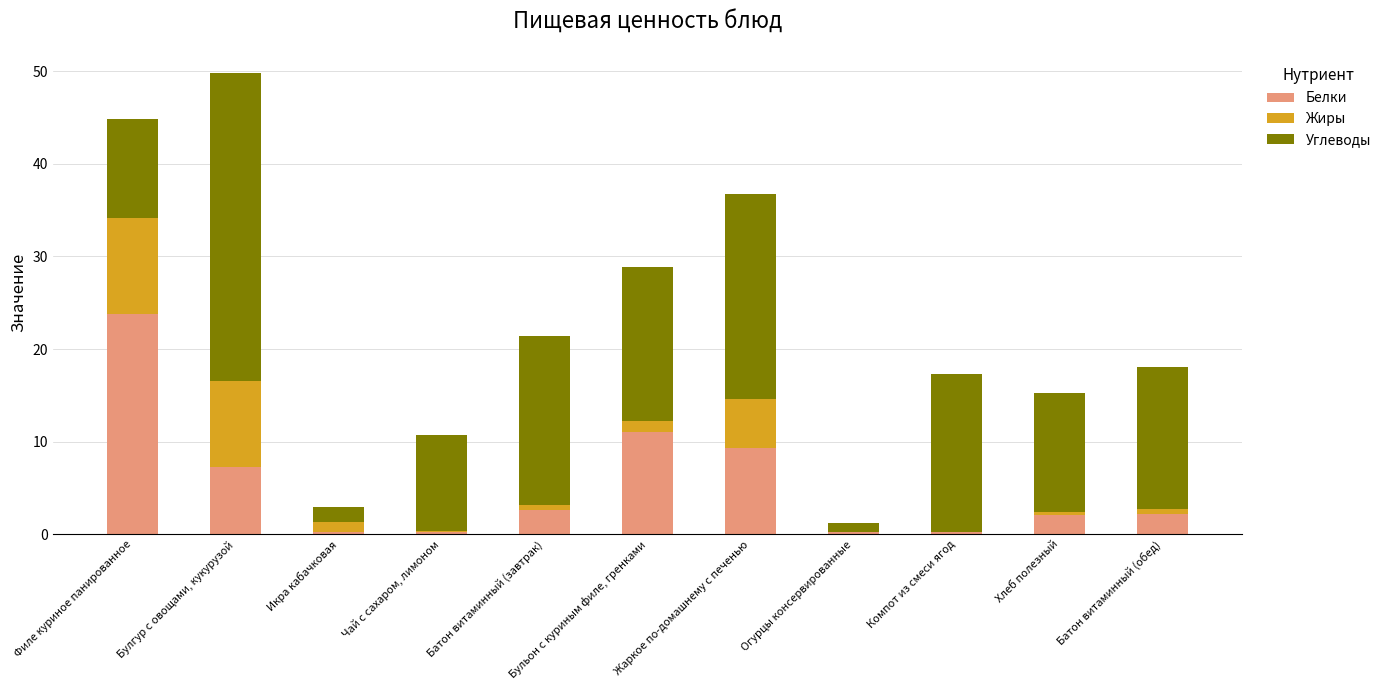

What is the highest value of the Белки series?

23.8